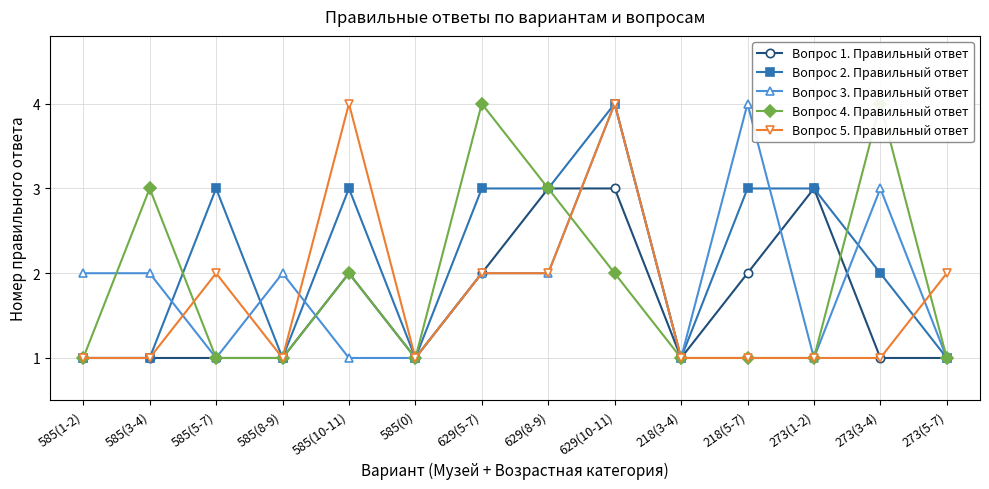

Reading left to right, extract all data points from this chart.

Вопрос 1. Правильный ответ: 585(1-2)=1	585(3-4)=1	585(5-7)=1	585(8-9)=1	585(10-11)=2	585(0)=1	629(5-7)=2	629(8-9)=3	629(10-11)=3	218(3-4)=1	218(5-7)=2	273(1-2)=3	273(3-4)=1	273(5-7)=1
Вопрос 2. Правильный ответ: 585(1-2)=1	585(3-4)=1	585(5-7)=3	585(8-9)=1	585(10-11)=3	585(0)=1	629(5-7)=3	629(8-9)=3	629(10-11)=4	218(3-4)=1	218(5-7)=3	273(1-2)=3	273(3-4)=2	273(5-7)=1
Вопрос 3. Правильный ответ: 585(1-2)=2	585(3-4)=2	585(5-7)=1	585(8-9)=2	585(10-11)=1	585(0)=1	629(5-7)=2	629(8-9)=2	629(10-11)=4	218(3-4)=1	218(5-7)=4	273(1-2)=1	273(3-4)=3	273(5-7)=1
Вопрос 4. Правильный ответ: 585(1-2)=1	585(3-4)=3	585(5-7)=1	585(8-9)=1	585(10-11)=2	585(0)=1	629(5-7)=4	629(8-9)=3	629(10-11)=2	218(3-4)=1	218(5-7)=1	273(1-2)=1	273(3-4)=4	273(5-7)=1
Вопрос 5. Правильный ответ: 585(1-2)=1	585(3-4)=1	585(5-7)=2	585(8-9)=1	585(10-11)=4	585(0)=1	629(5-7)=2	629(8-9)=2	629(10-11)=4	218(3-4)=1	218(5-7)=1	273(1-2)=1	273(3-4)=1	273(5-7)=2